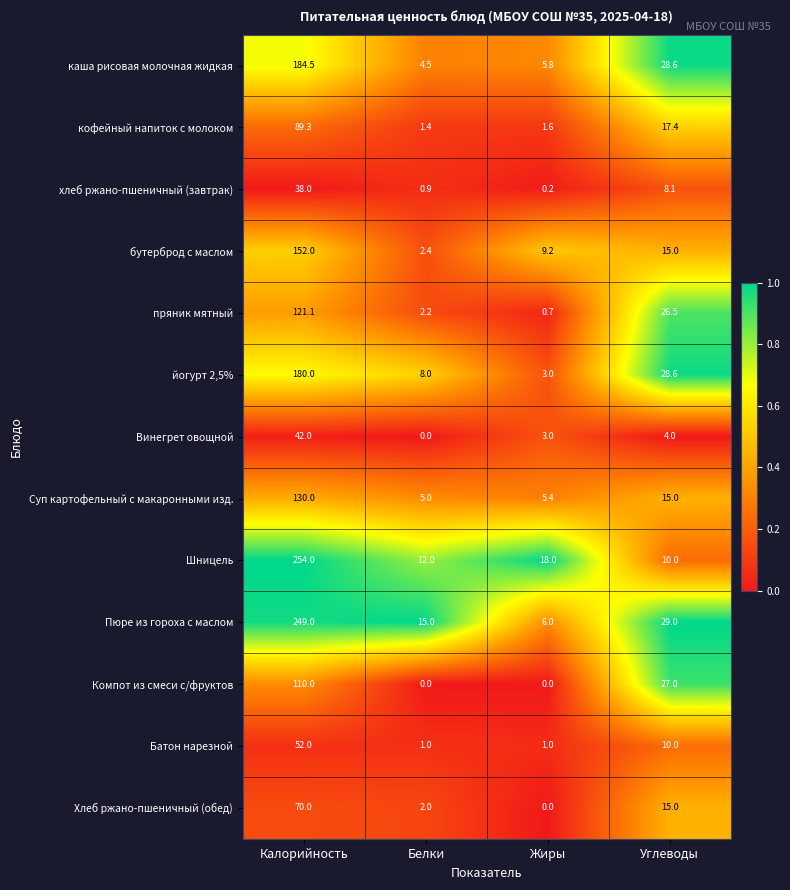

What is the maximum value for Компот из смеси с/фруктов?

110.0